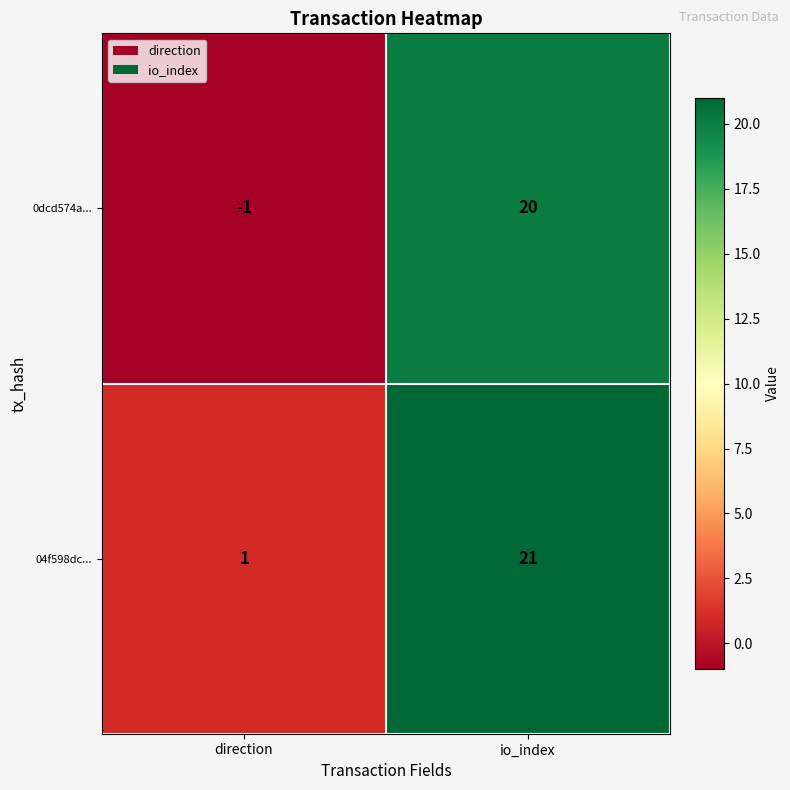

Which series has the largest total across all categories?

04f598dc...